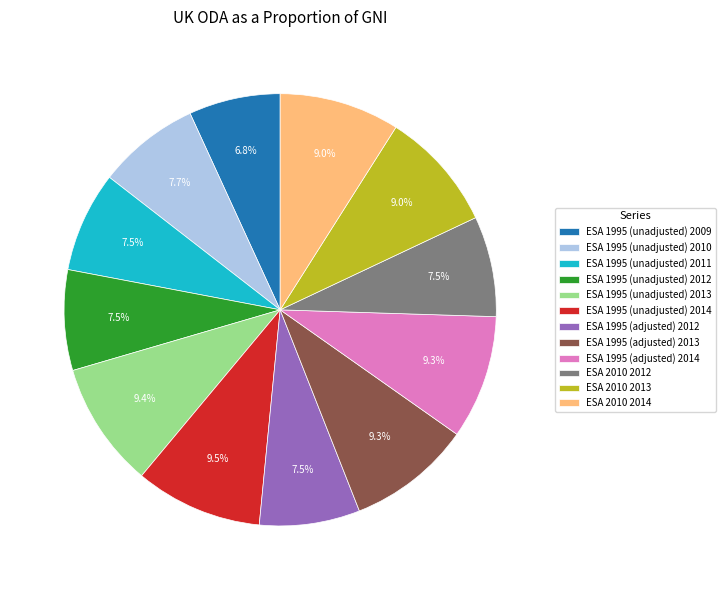

Between ESA 1995 (adjusted) 2014 and ESA 1995 (unadjusted) 2010, which is larger?

ESA 1995 (adjusted) 2014